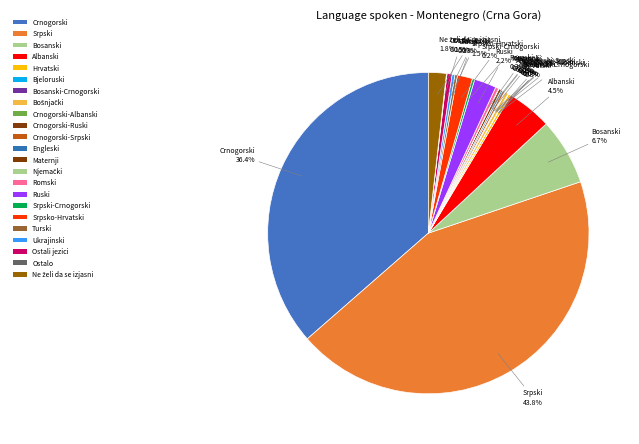

Does Crnogorski-Albanski account for over 50% of the chart?

No